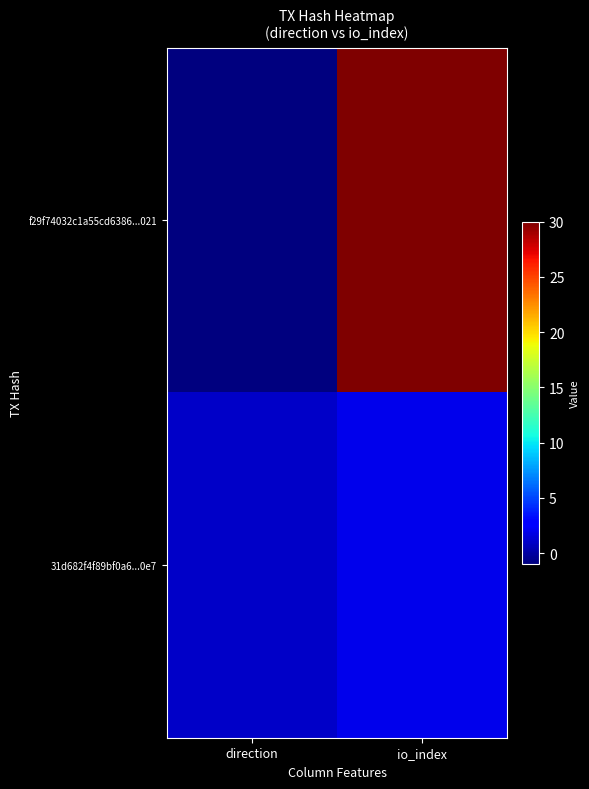

Reading right to left, what are all the values shown in this chart?

f29f74032c1a55cd6386...021: io_index=30	direction=-1
31d682f4f89bf0a6...0e7: io_index=2	direction=1